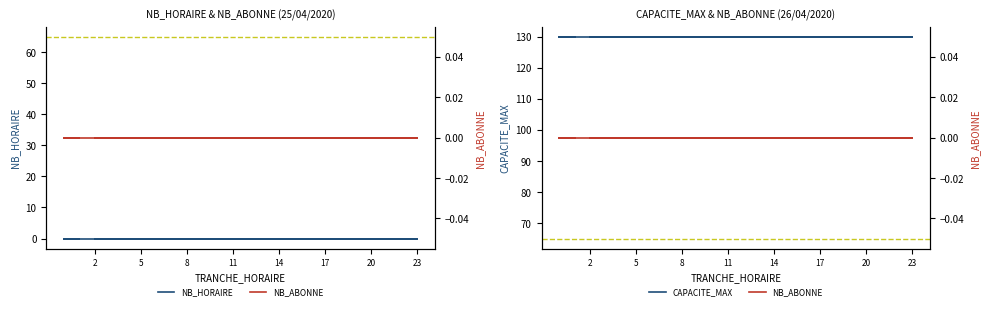

Does the chart have visible grid lines?

No